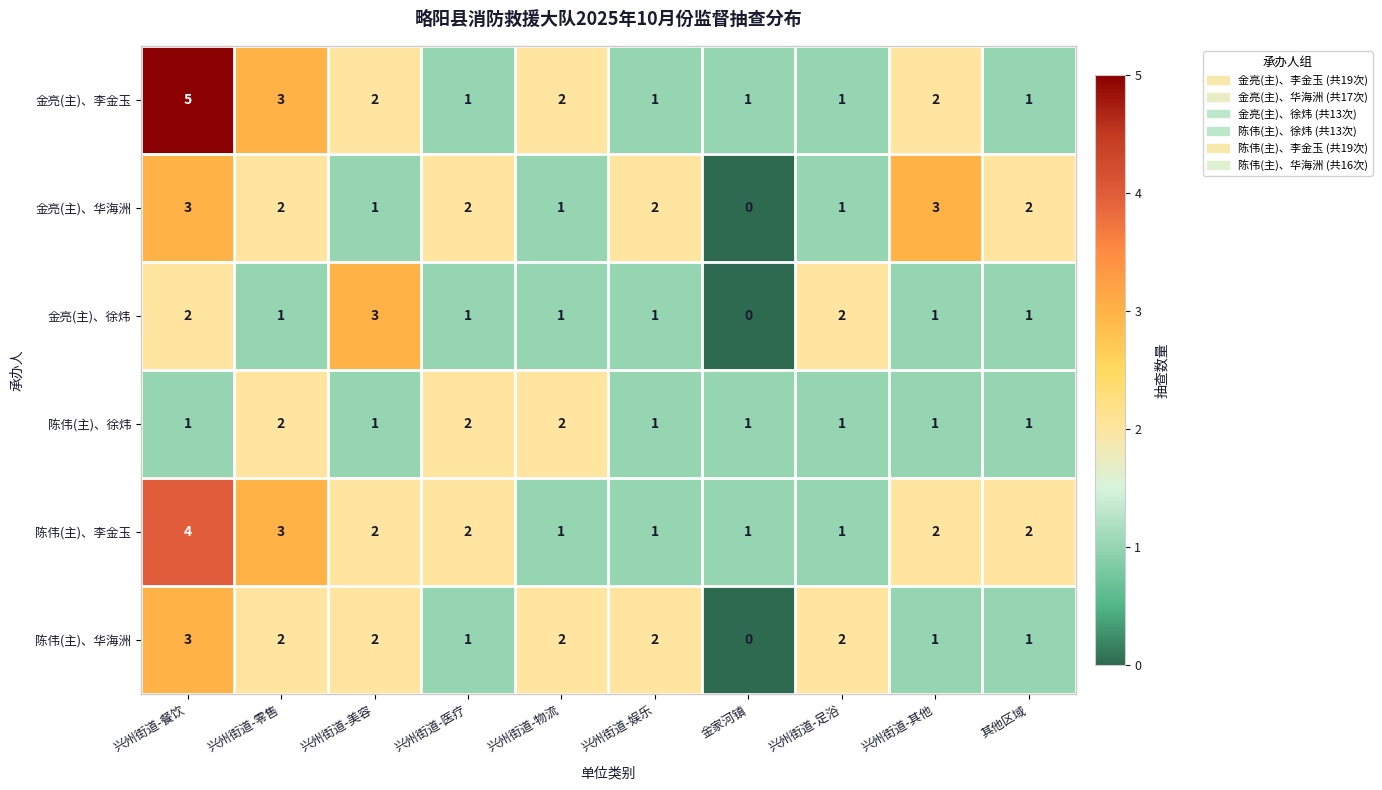

At which category does the chart reach its peak across all series?

兴州街道-餐饮